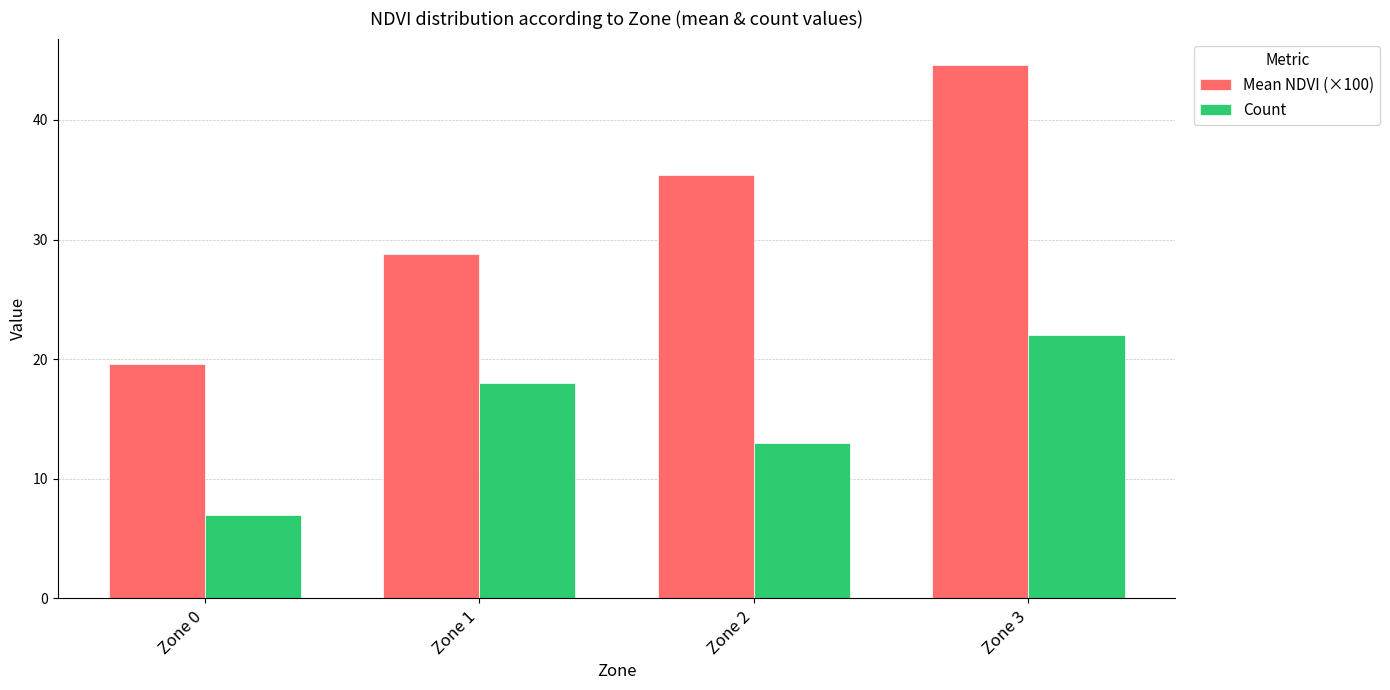

List the labels in order of Count value, largest first.

Zone 3, Zone 1, Zone 2, Zone 0